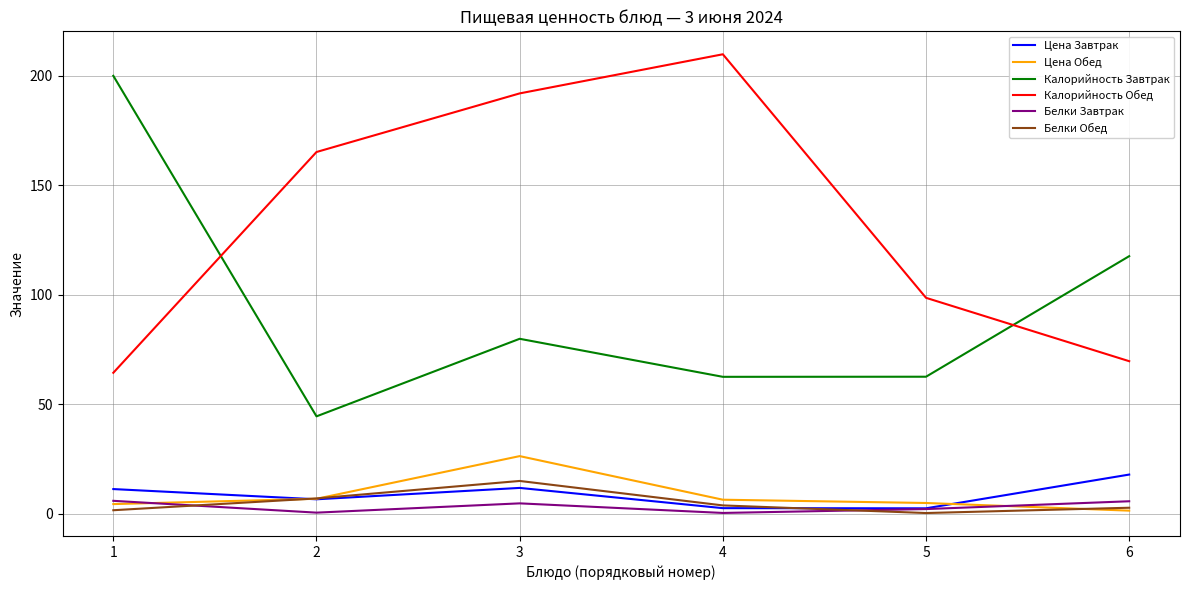

What is the sum of the Белки Обед values at 4 and 6?

6.3